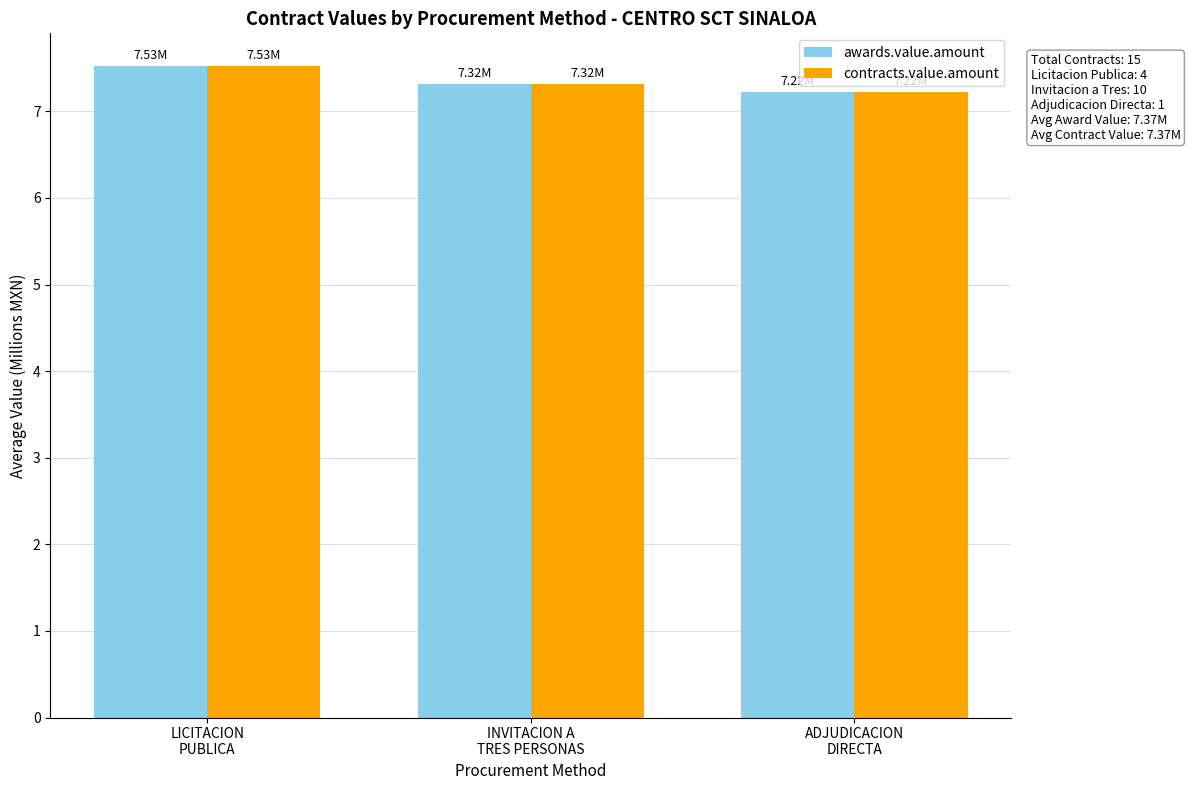

What is the label of the 3rd bar from the right?

LICITACION
PUBLICA